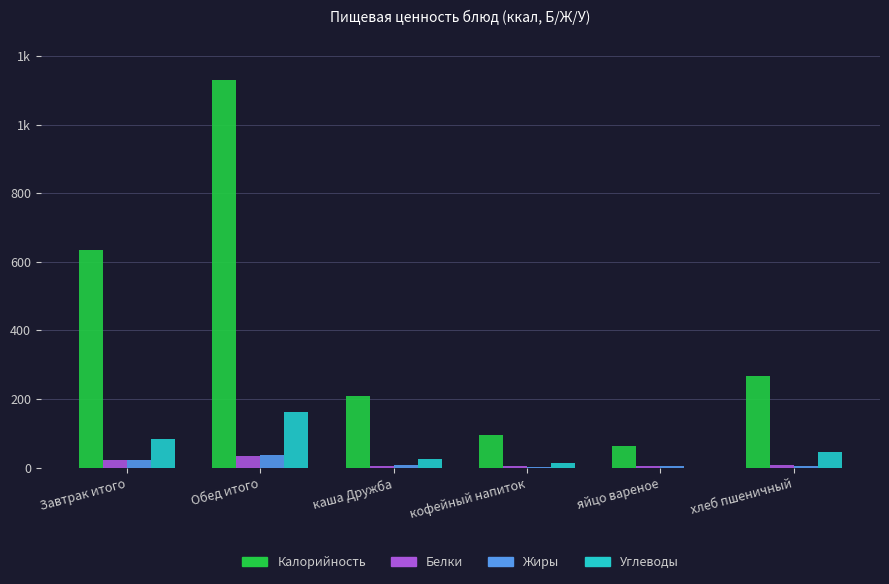

What is the label of the 5th bar from the left?

яйцо вареное